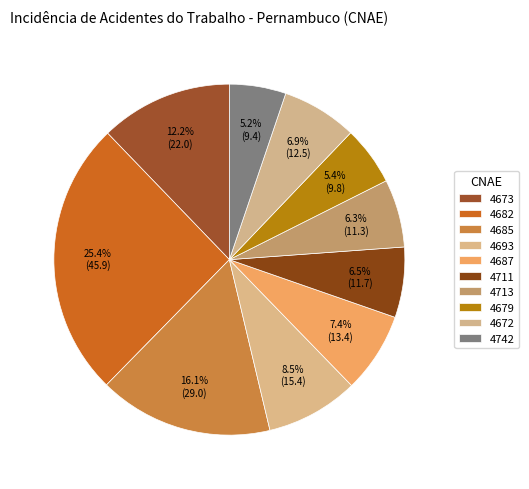

How many slices are in this pie chart?

10